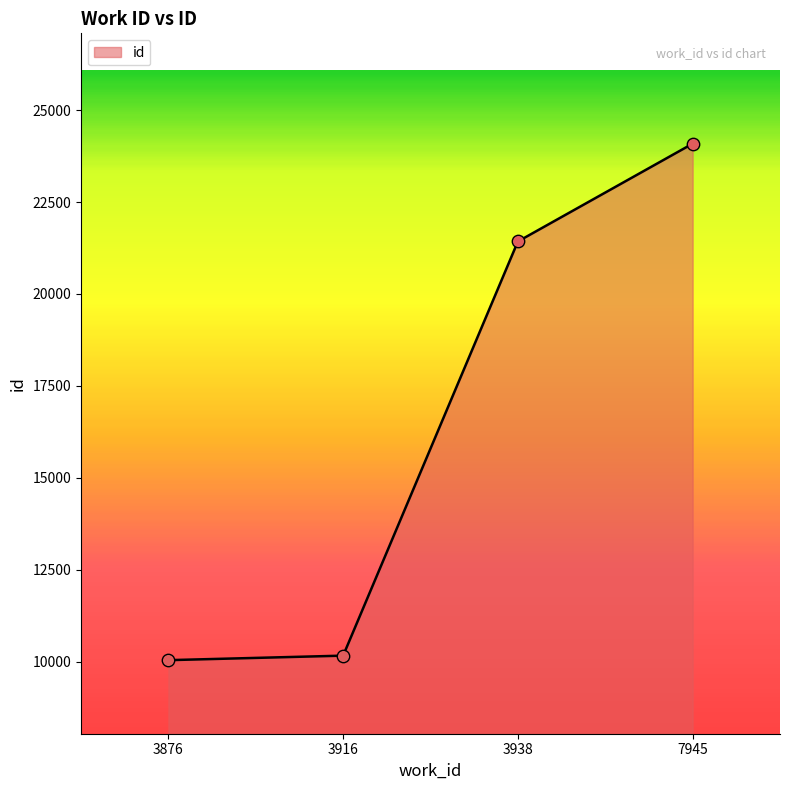

Between 3938 and 3876, which is larger?

3938